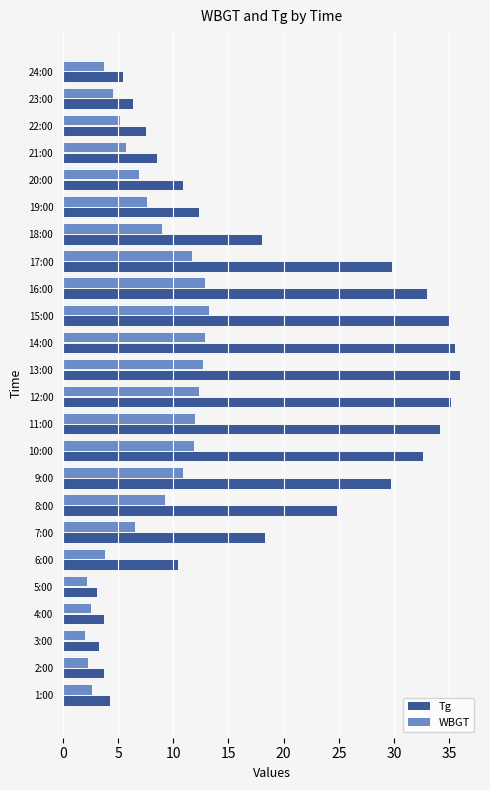

What are all the series names shown in the legend?

Tg, WBGT